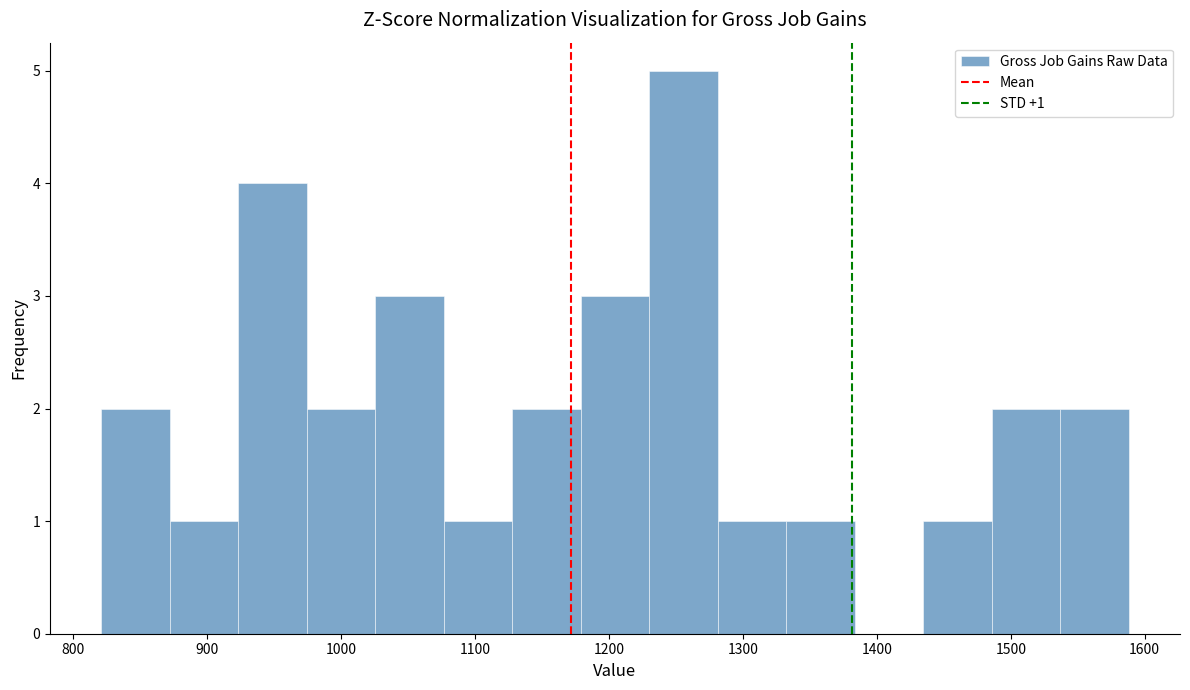

Over which range of the x-axis is the bar tallest?

1230 to 1280